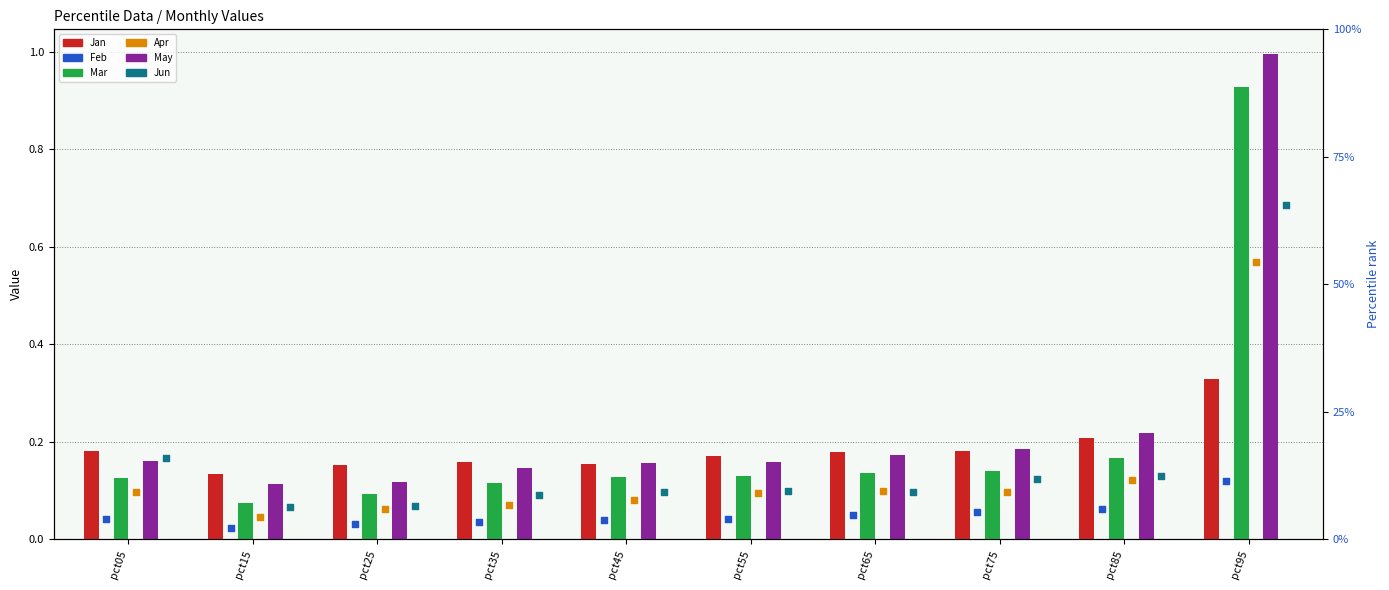

Which series contains the highest Y value?

May